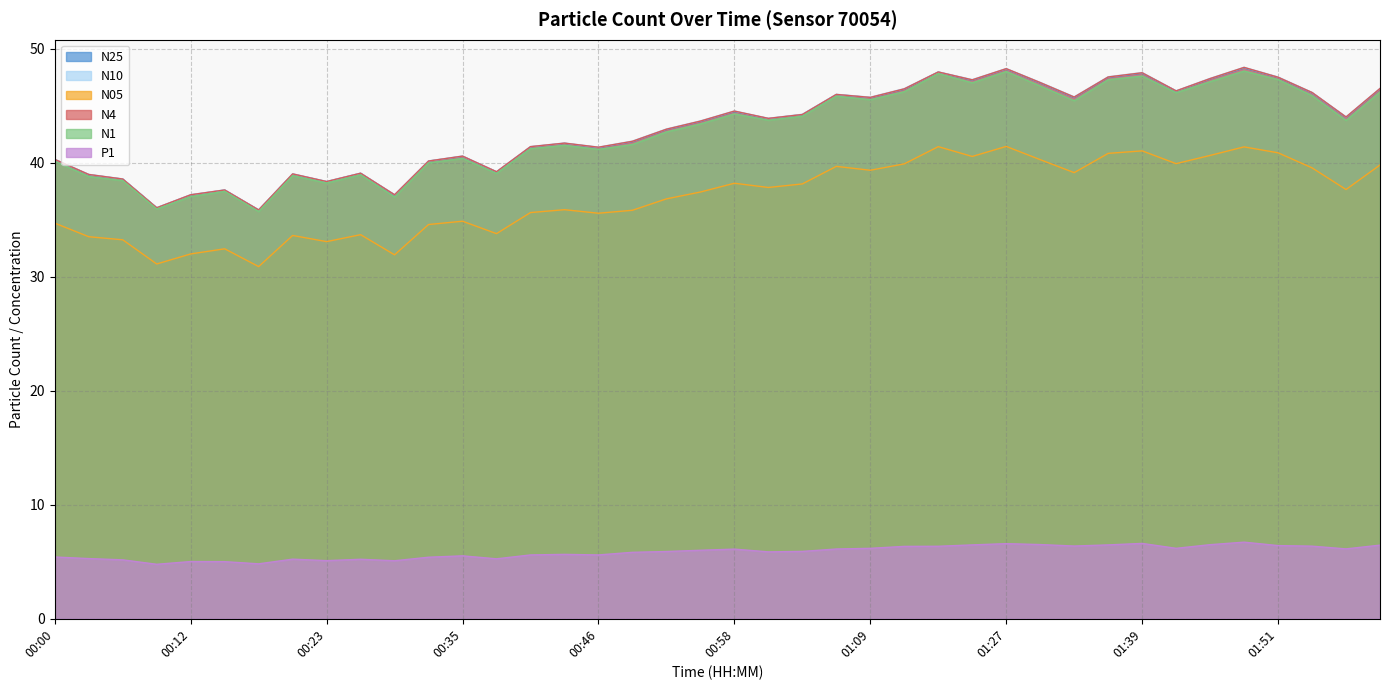

At which category does N1 reach its first local peak?

00:15